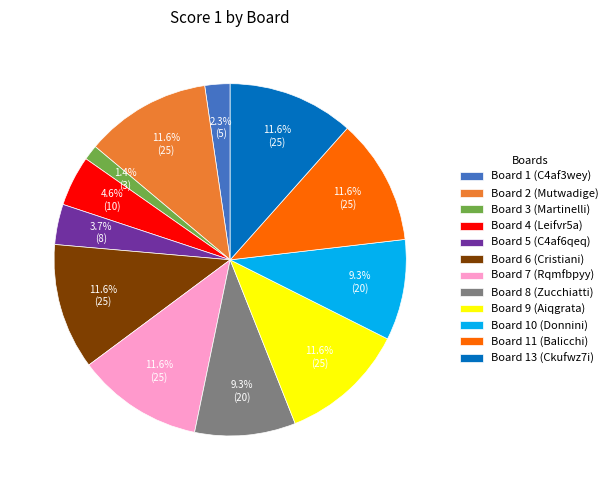

What is the smallest slice in the pie chart?

Board 3 (Martinelli)